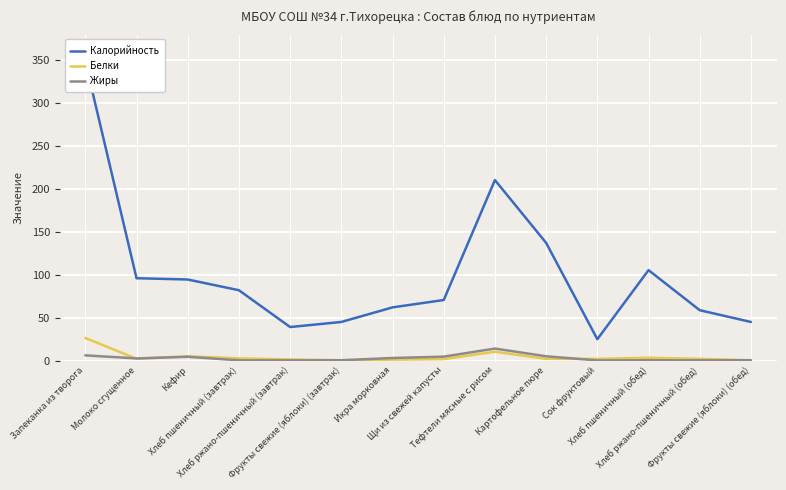

Is it true that Жиры equals 1.7 at Икра морковная?

False